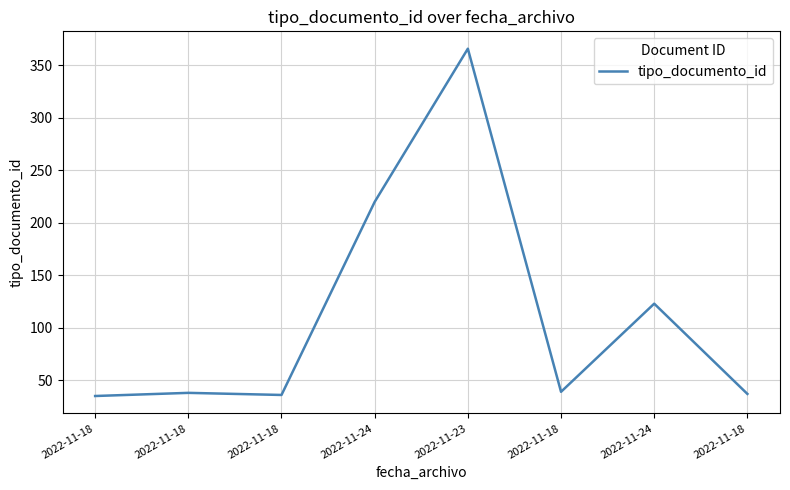

True or false: there are more than 0 points higher than both neighbors.

True